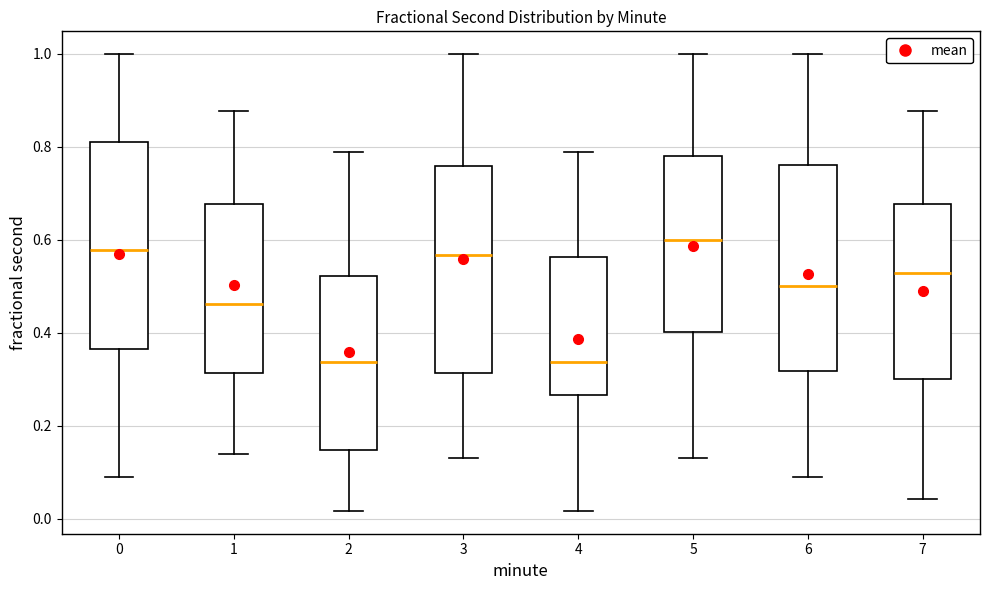

Reading left to right, transcribe this box plot: for each box, give where its median line is, the range the box spans, and where its two whiskers end, as read against the y-axis. The values are not printed on the chart, so give them approximately, as read against the axis.

0: median 0.58, box 0.36 to 0.80, whiskers 0.10 to 1.00
1: median 0.46, box 0.32 to 0.68, whiskers 0.14 to 0.88
2: median 0.34, box 0.14 to 0.52, whiskers 0.02 to 0.78
3: median 0.56, box 0.32 to 0.76, whiskers 0.12 to 1.00
4: median 0.34, box 0.26 to 0.56, whiskers 0.02 to 0.78
5: median 0.60, box 0.40 to 0.78, whiskers 0.12 to 1.00
6: median 0.50, box 0.32 to 0.76, whiskers 0.10 to 1.00
7: median 0.52, box 0.30 to 0.68, whiskers 0.04 to 0.88